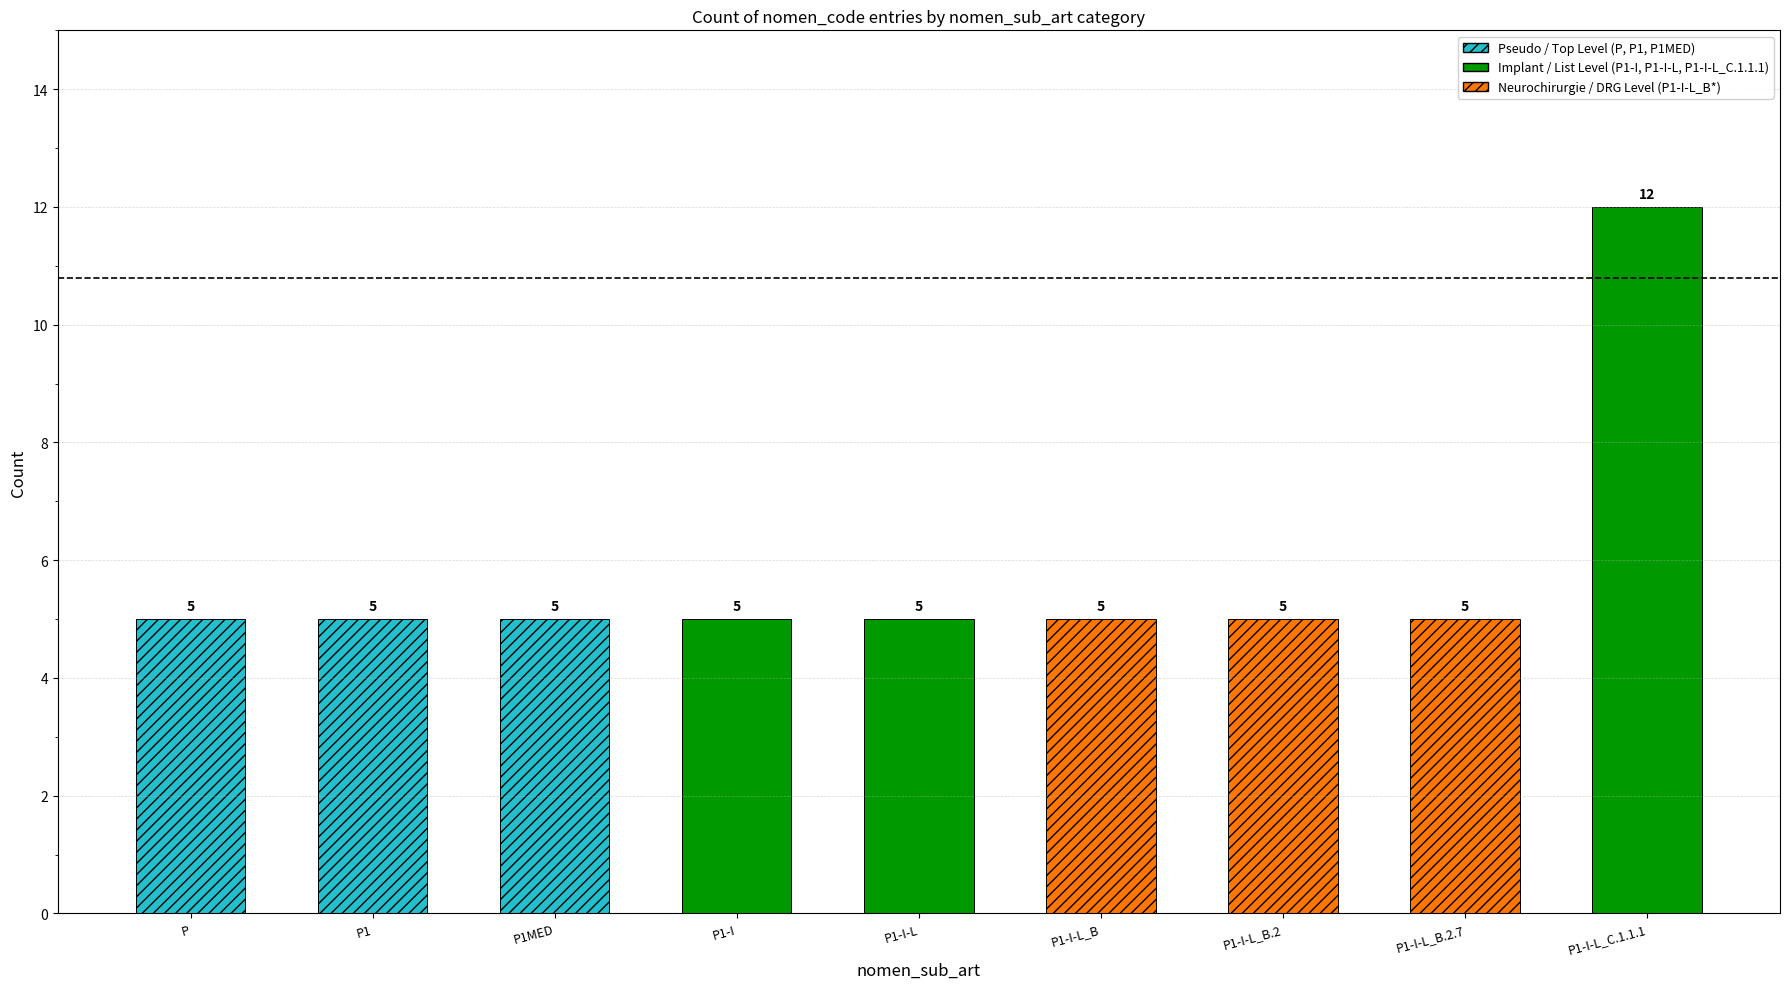

What is the label of the 9th bar from the left?

P1-I-L_C.1.1.1